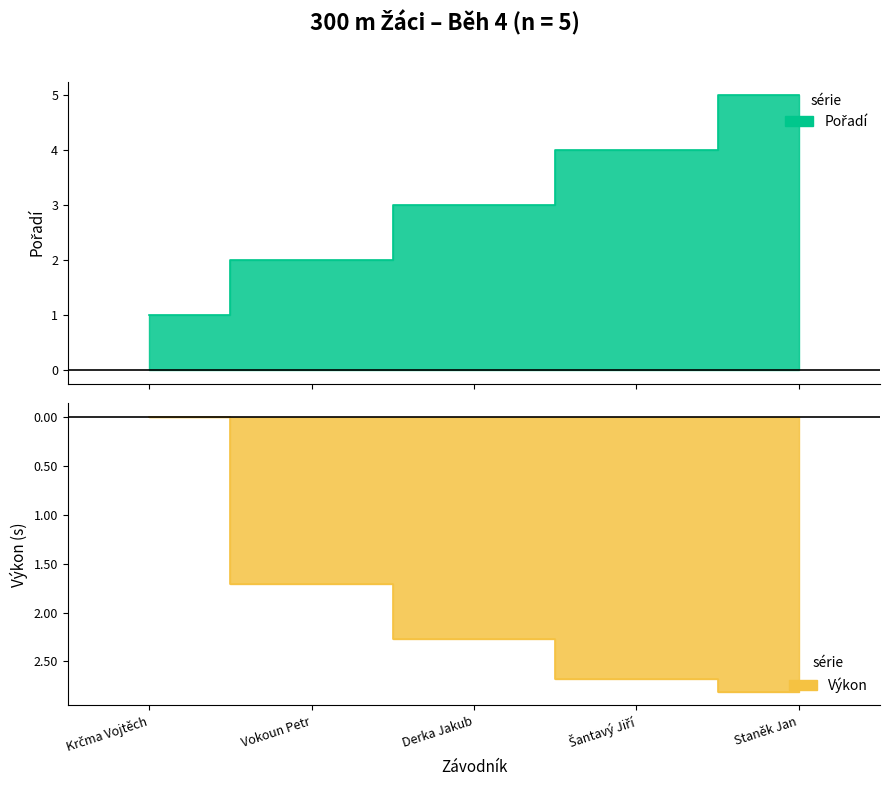

Which category has the highest value in the Výkon series?

Krčma Vojtěch